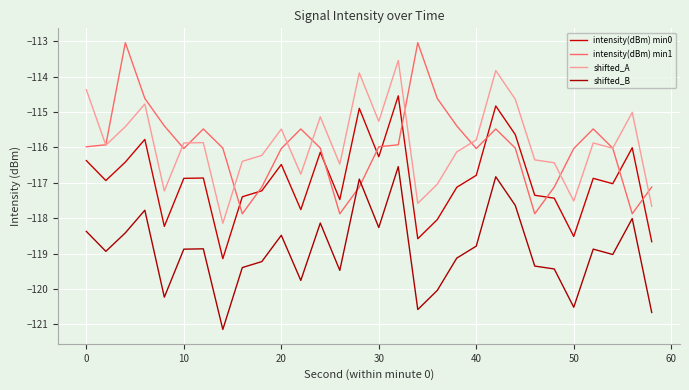

How many categories are shown in the chart?

30